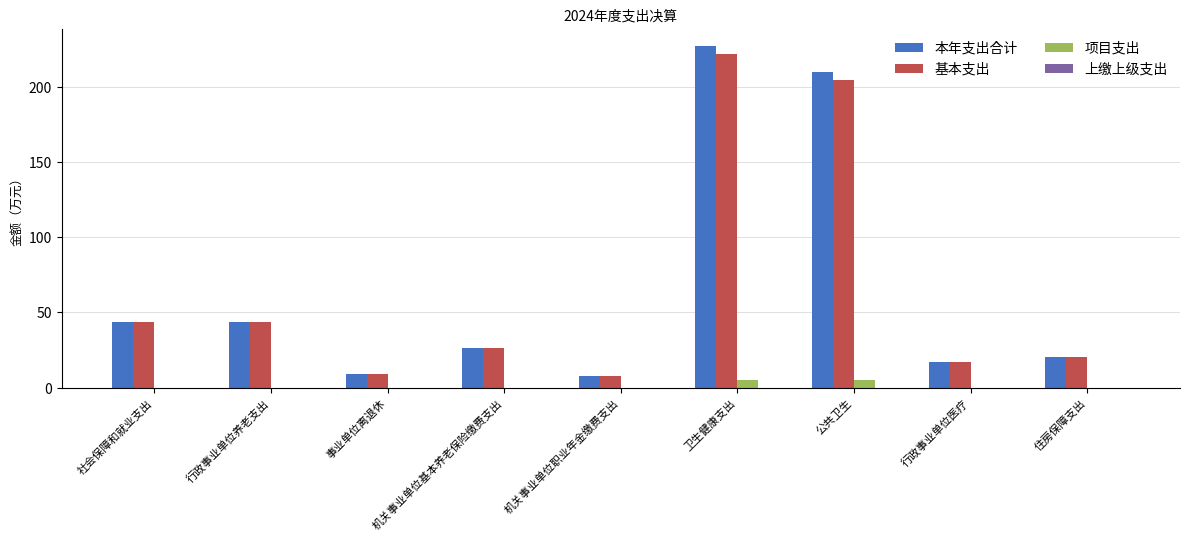

At which category is the sum across all series the highest?

卫生健康支出